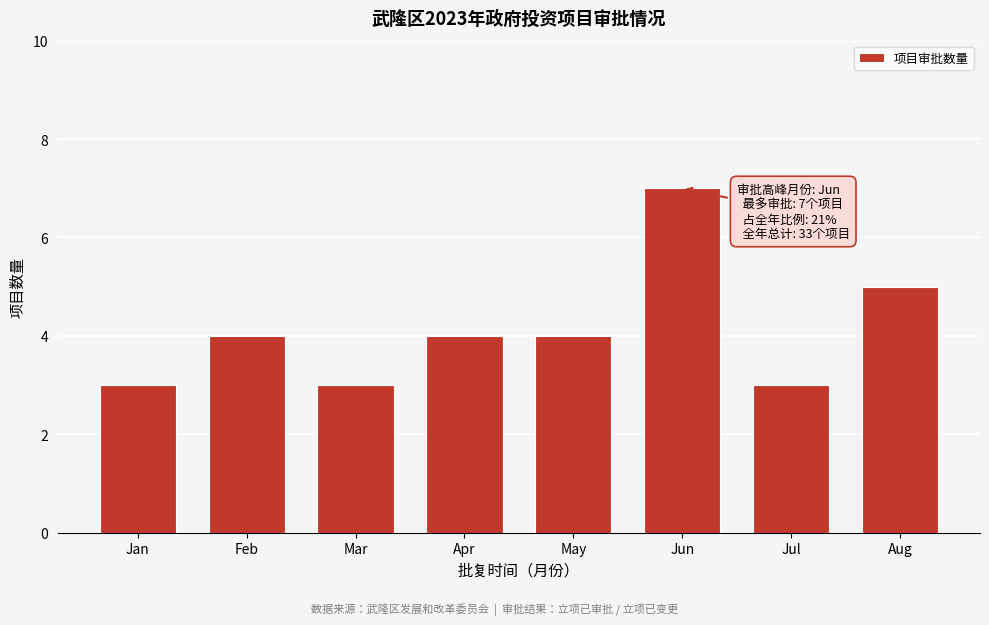

Reading left to right, extract all data points from this chart.

3	4	3	4	4	7	3	5